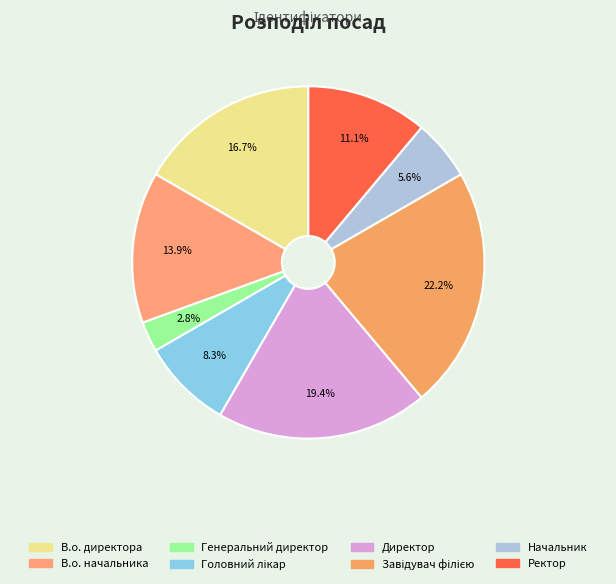

Which category has the biggest portion of the pie?

Завідувач філією